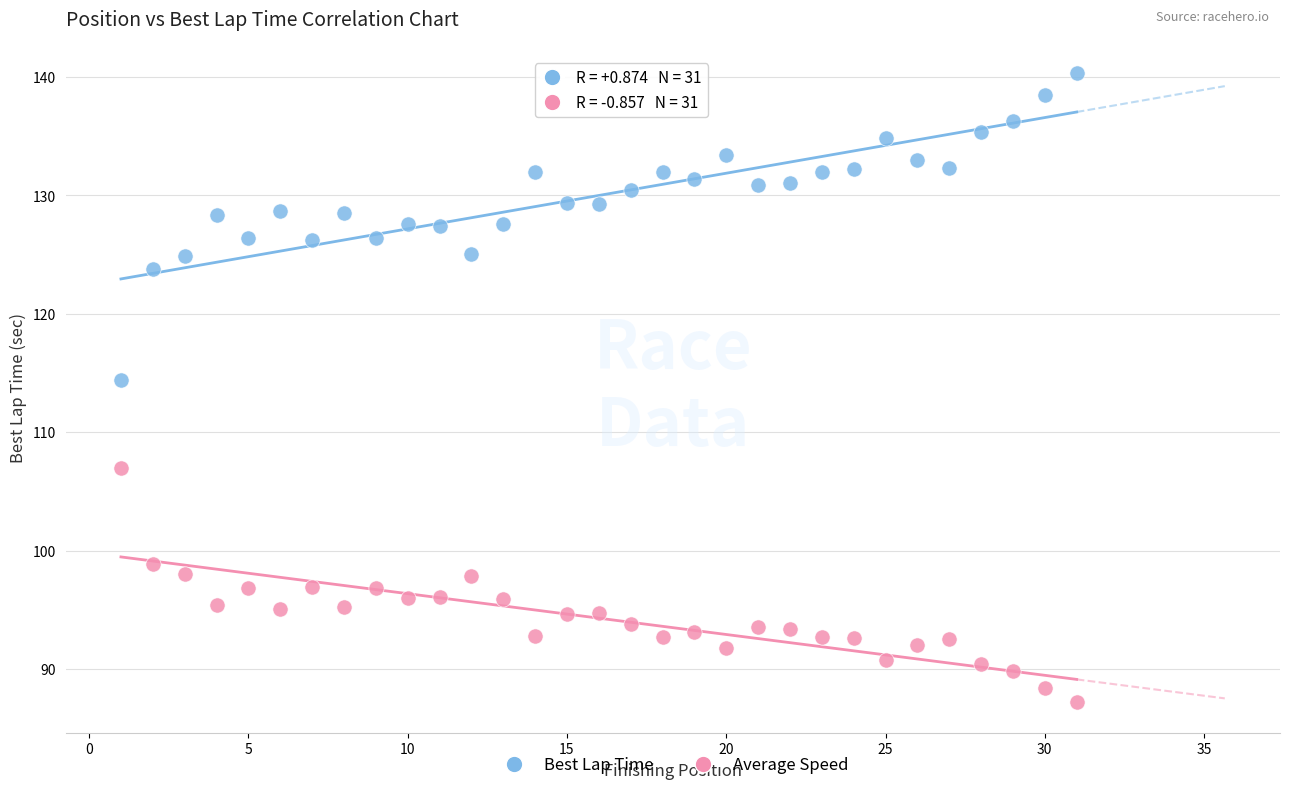

Which series contains the lowest Y value?

Average Speed